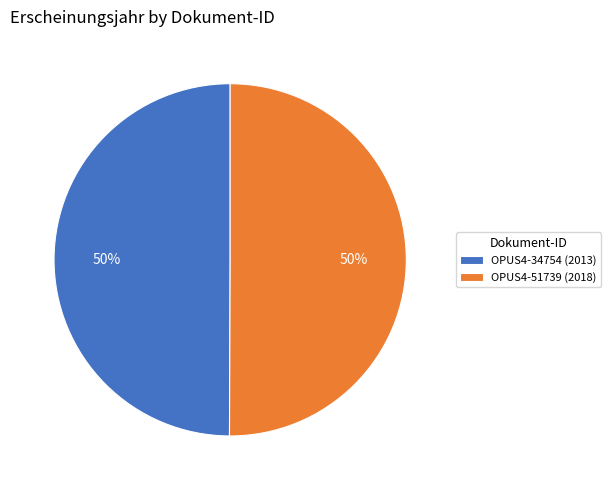

To the nearest percent, what is the average slice percentage?

50%